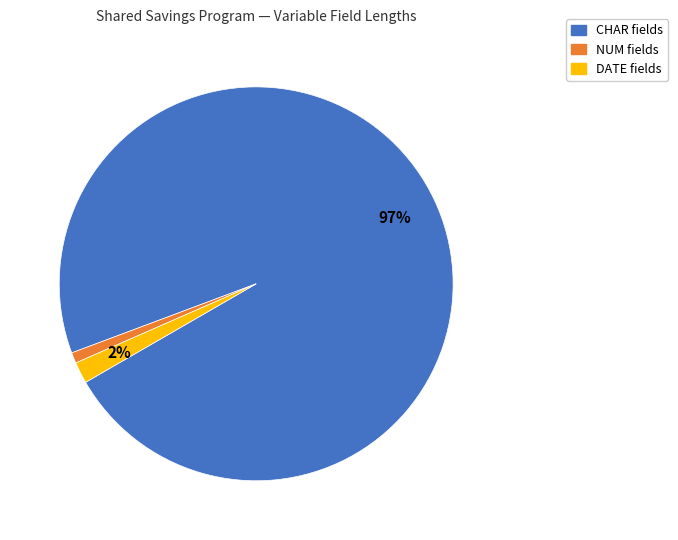

Is there any slice that represents more than half of the pie?

Yes